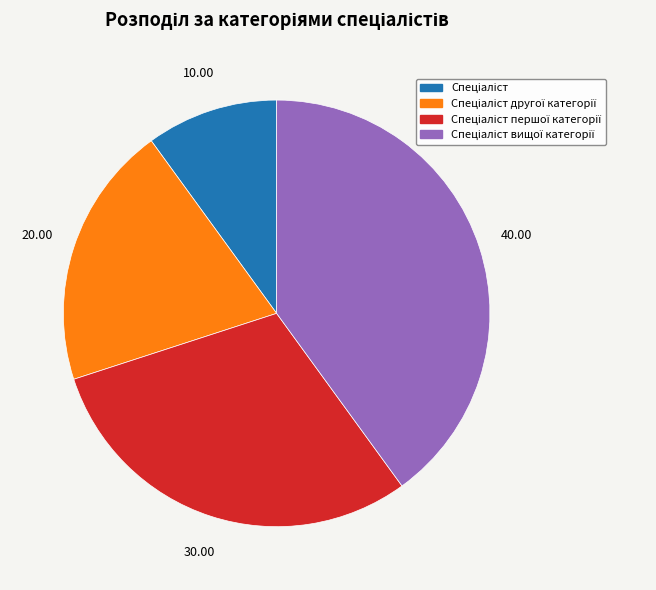

Is there any slice that represents more than half of the pie?

No